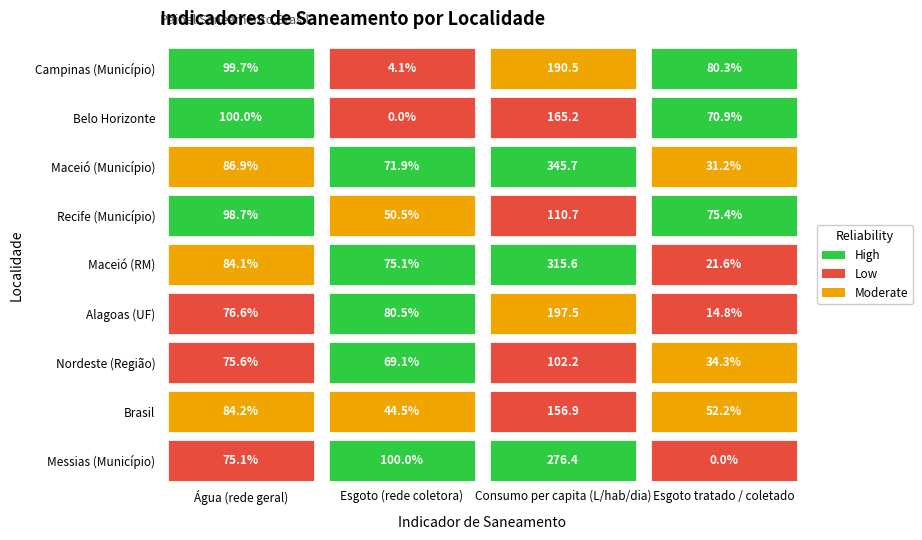

Which has a higher value, 0 or 1?

1